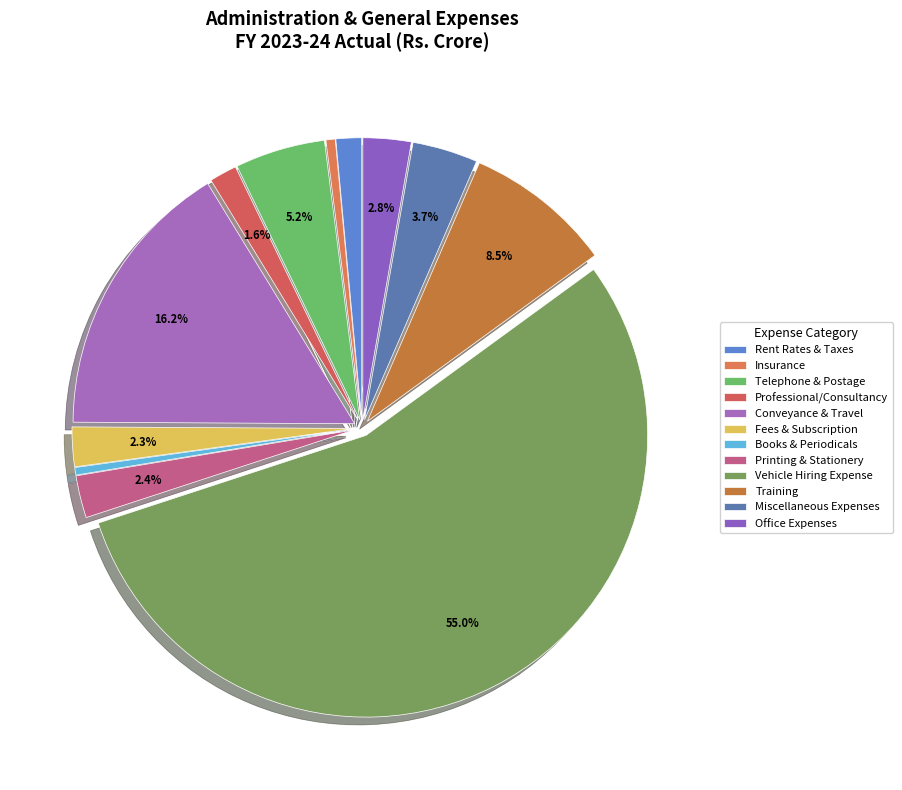

Which category has the biggest portion of the pie?

Vehicle Hiring Expense